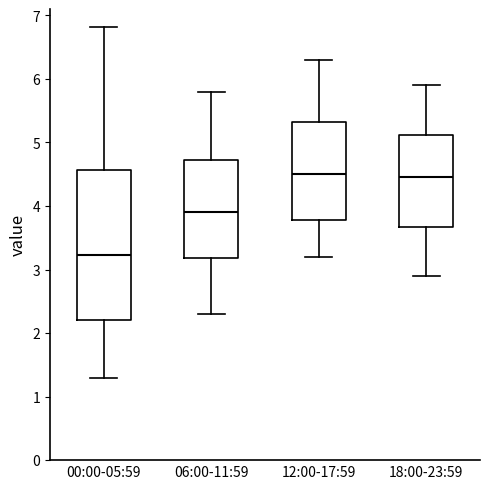

Where does the median line of the box for 00:00-05:59 sit on the y-axis? The values are not printed on the chart, so give them approximately, as read against the axis.

3.2